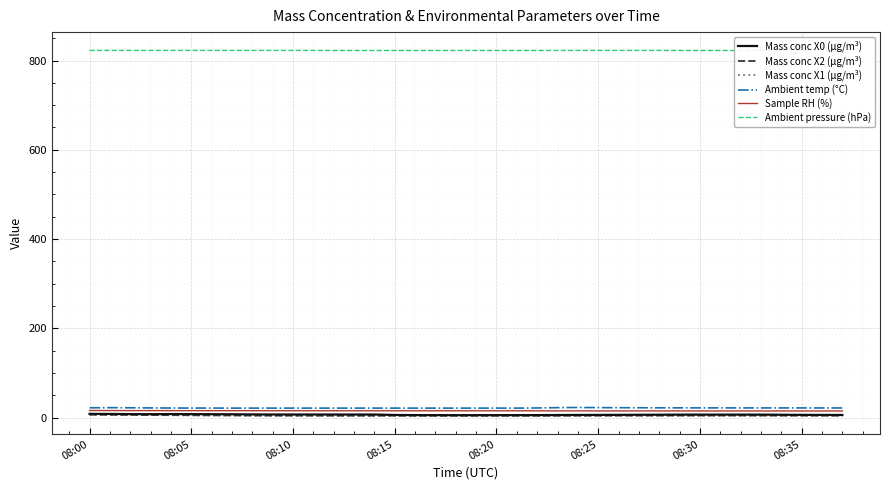

The Sample RH (%) series shows 16.0 at 08:00. True or false?

True